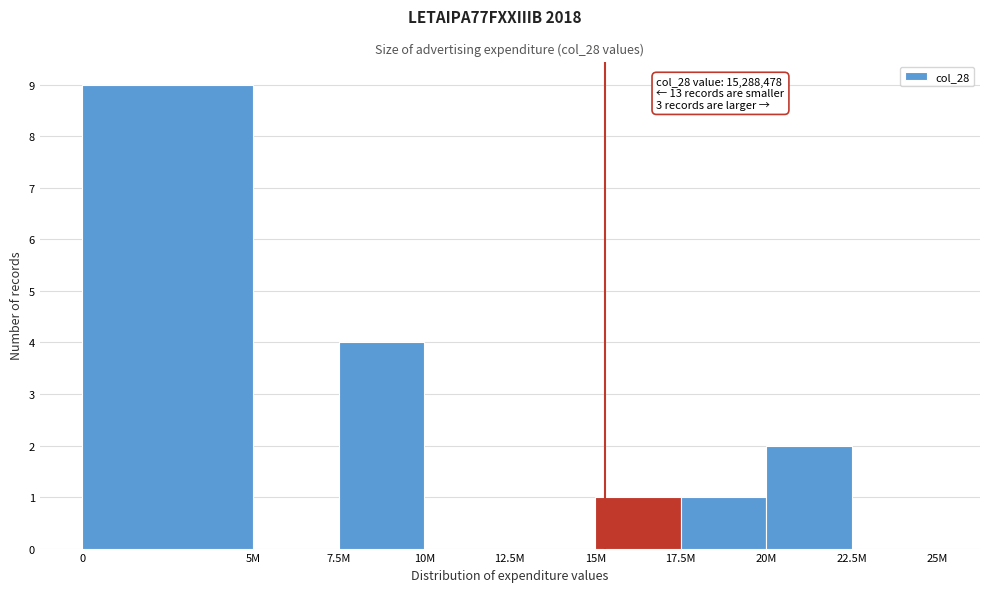

Reading right to left, list all the values displayed in this chart.

22.5M=0	20M=2	17.5M=1	15M=1	12.5M=0	10M=0	7.5M=4	5M=0	0=9